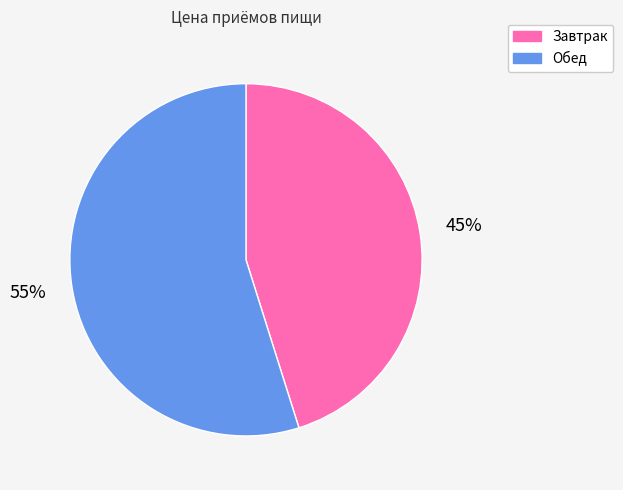

Which has a higher value, Завтрак or Обед?

Обед